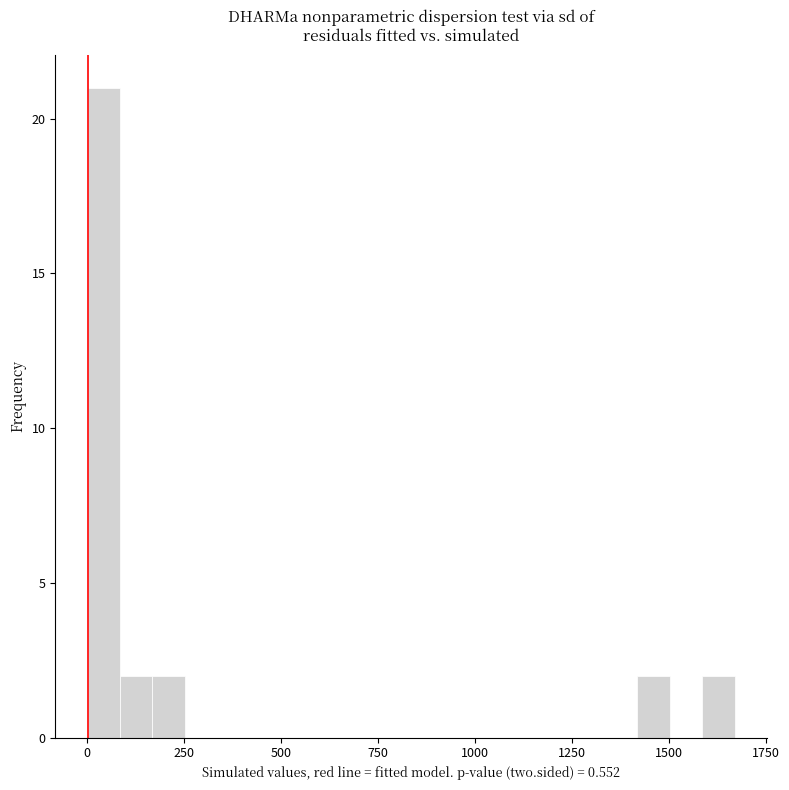

Around what value on the x-axis is the tallest bar? Give the approximate position of its centre, as read against the axis.

50